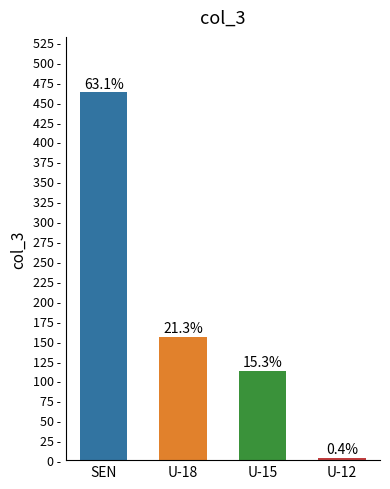

Are the bars horizontal?

No